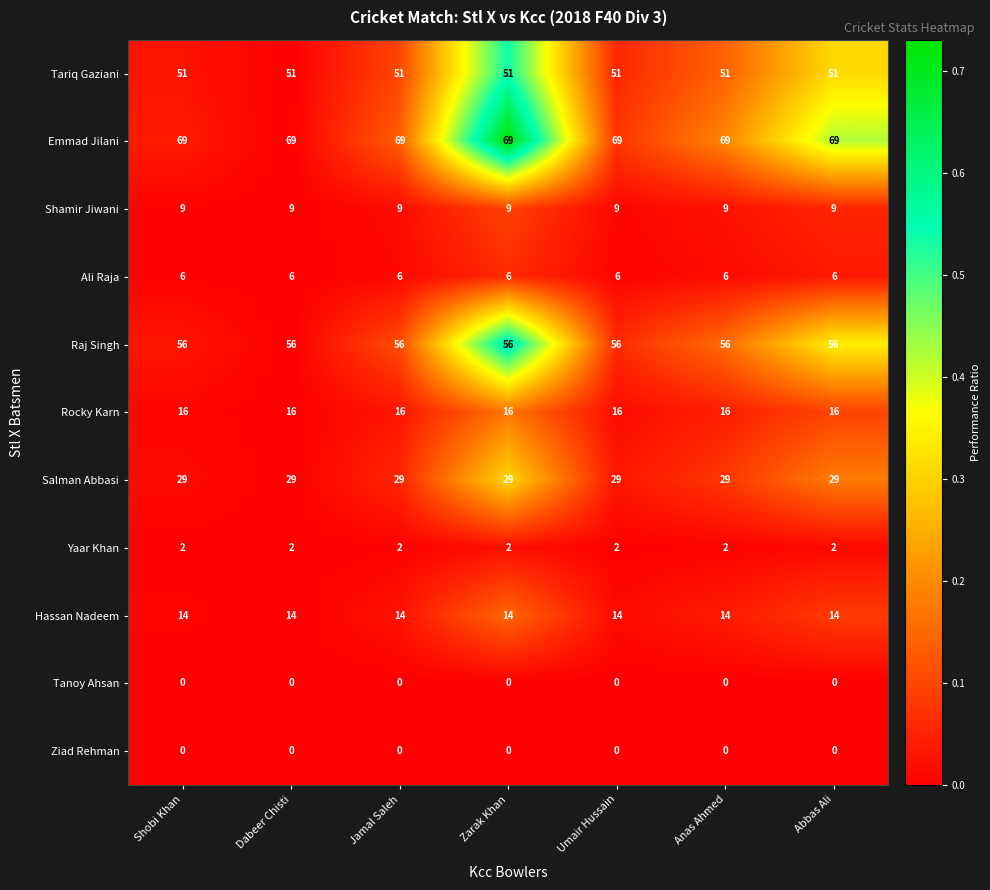

True or false: Emmad Jilani has a value of 19 at Dabeer Chisti.

False